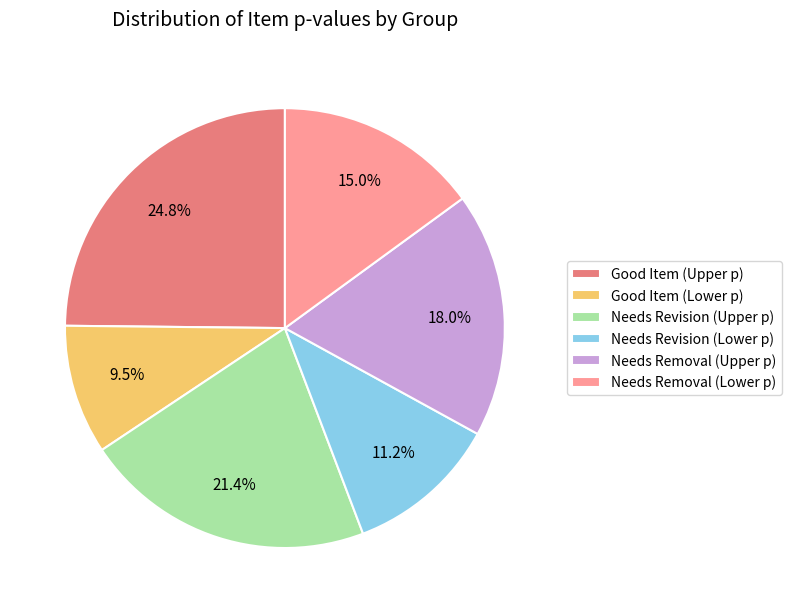

Which has a higher value, Needs Removal (Lower p) or Needs Revision (Lower p)?

Needs Removal (Lower p)